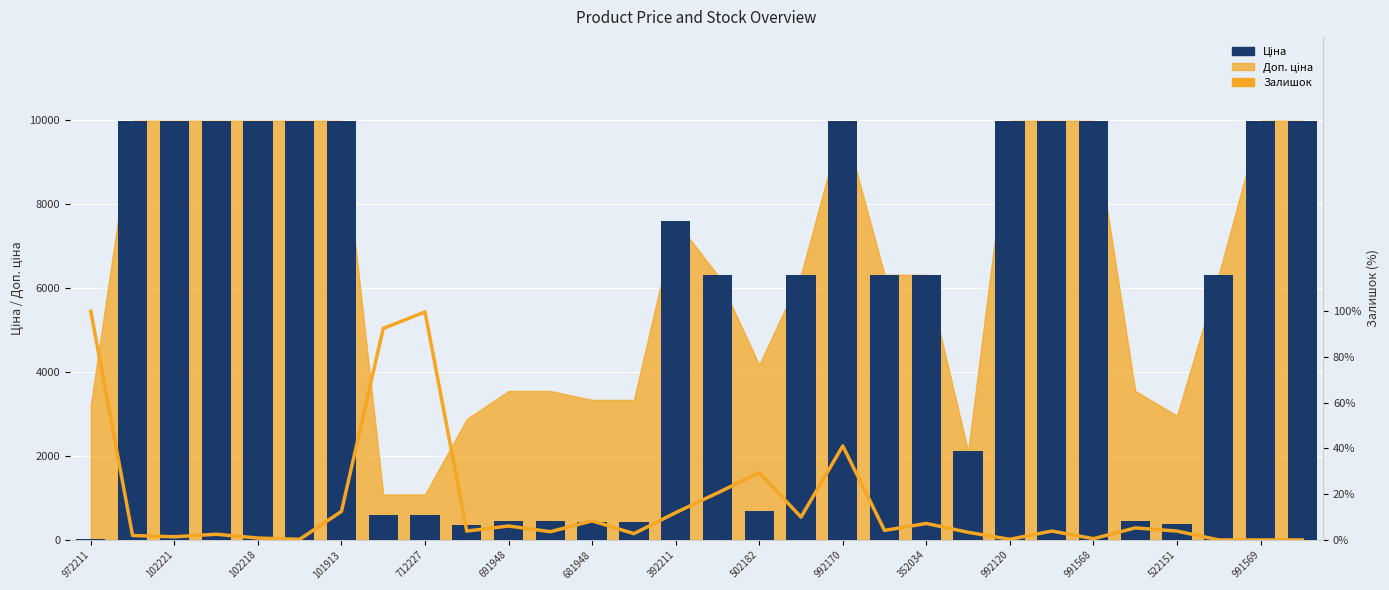

At which label does Залишок reach its peak?

972211